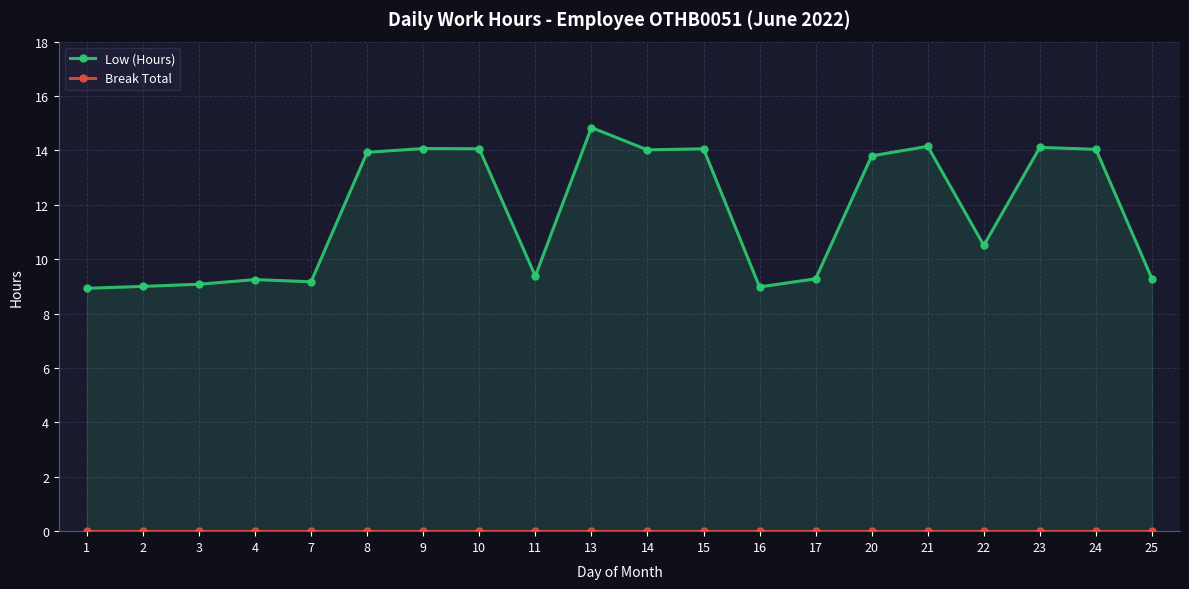

What are all the series names shown in the legend?

Low (Hours), Break Total